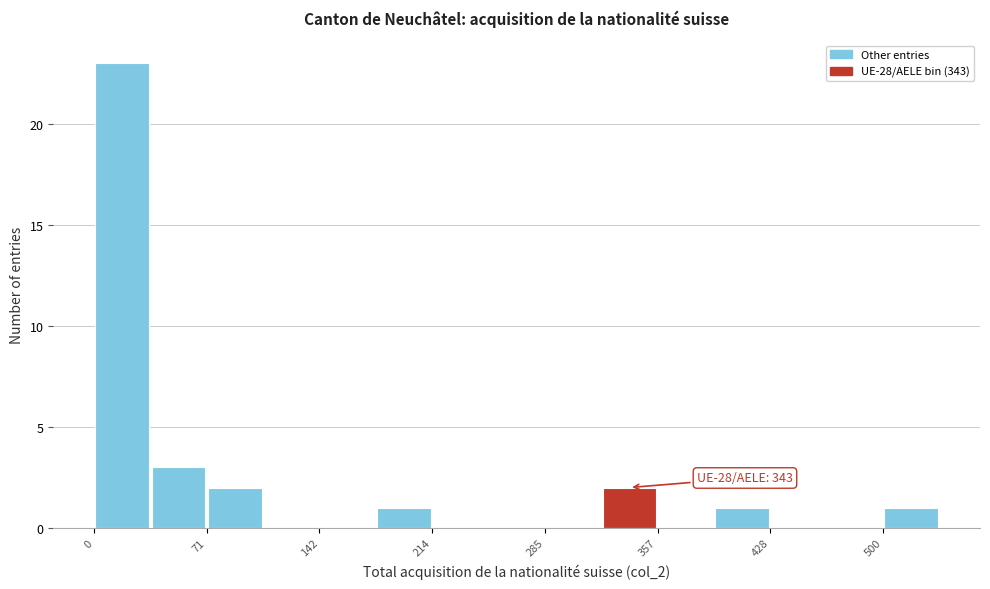

Read against the x-axis, roughly where is the centre of the tallest bar?

20